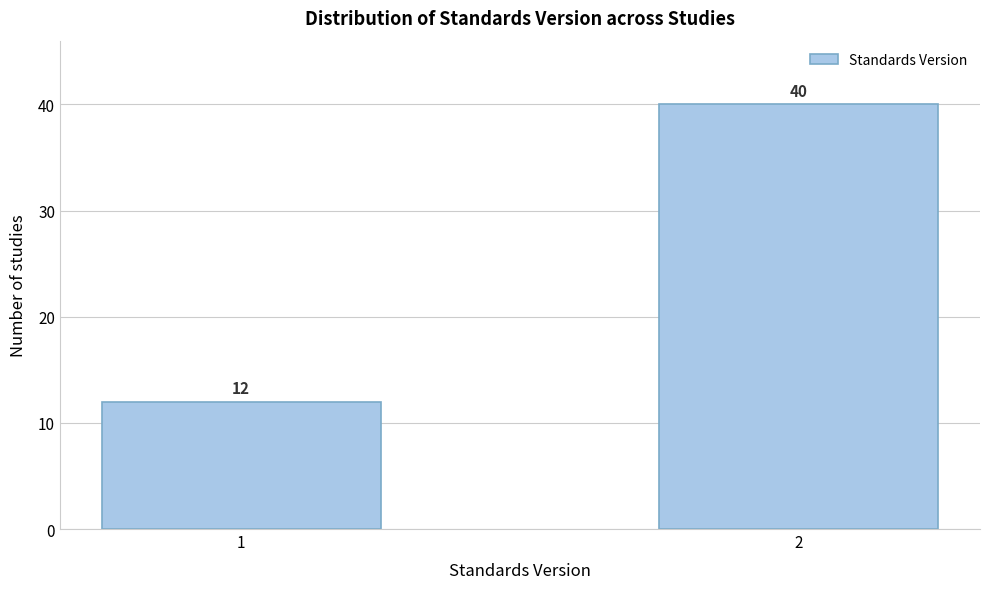

Reading left to right, what are all the values shown in this chart?

12	40